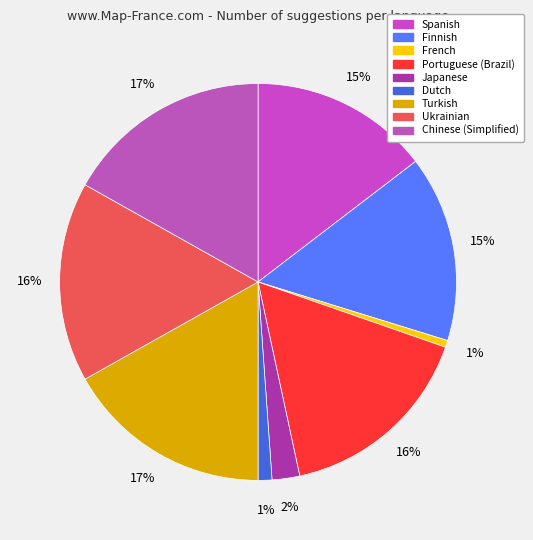

To the nearest percent, what is the average slice percentage?

11%